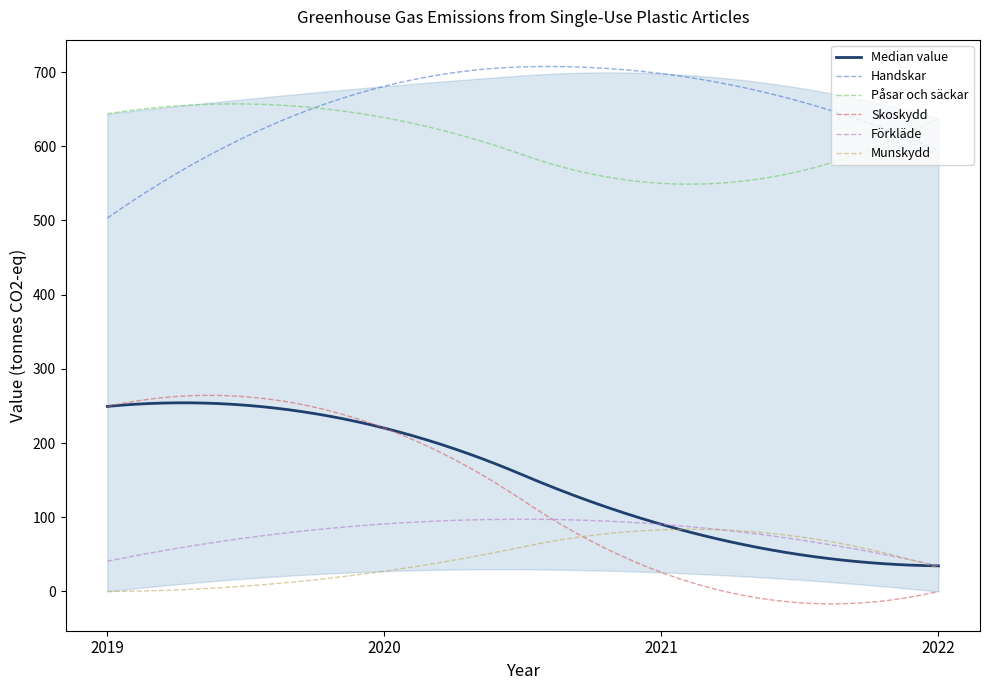

Reading left to right, transcribe all the data shown in this chart.

Handskar: 2019=503.1	2020=680.9	2021=698.0	2022=594.6
Påsar och säckar: 2019=643.8	2020=638.6	2021=550.0	2022=637.6
Skoskydd: 2019=249.4	2020=220.2	2021=25.7	2022=0.0
Förkläde: 2019=40.8	2020=91.0	2021=90.4	2022=34.5
Munskydd: 2019=0.0	2020=27.3	2021=83.1	2022=31.8